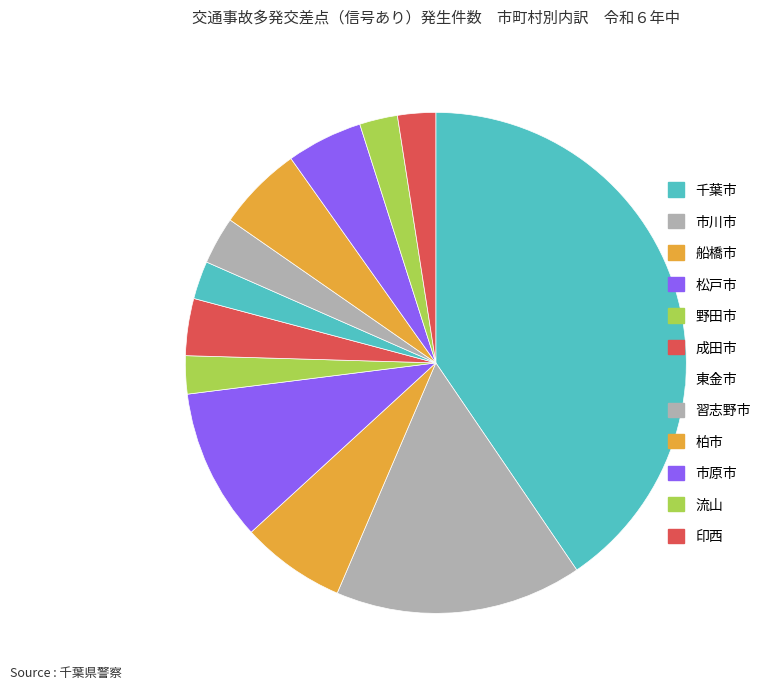

What is the change in value from 市川市 to 野田市?

-18